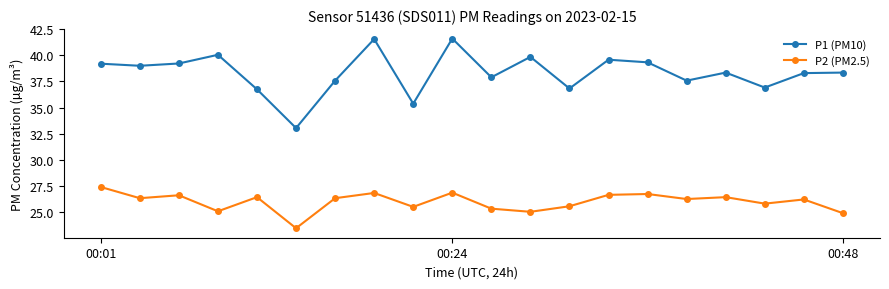

In P1 (PM10), how many points are higher than both neighbors (excluding endpoints)?

6